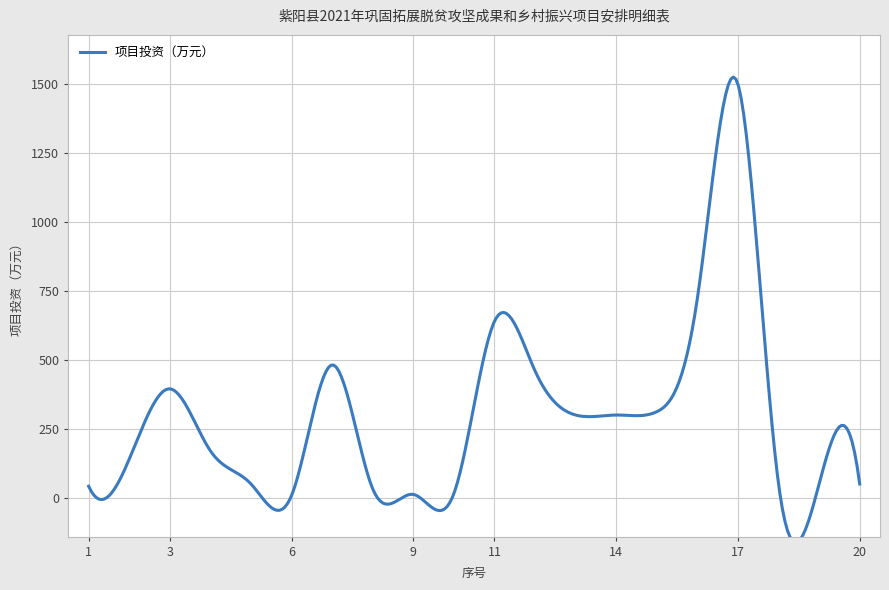

The value at 8 is 32.0. True or false?

True